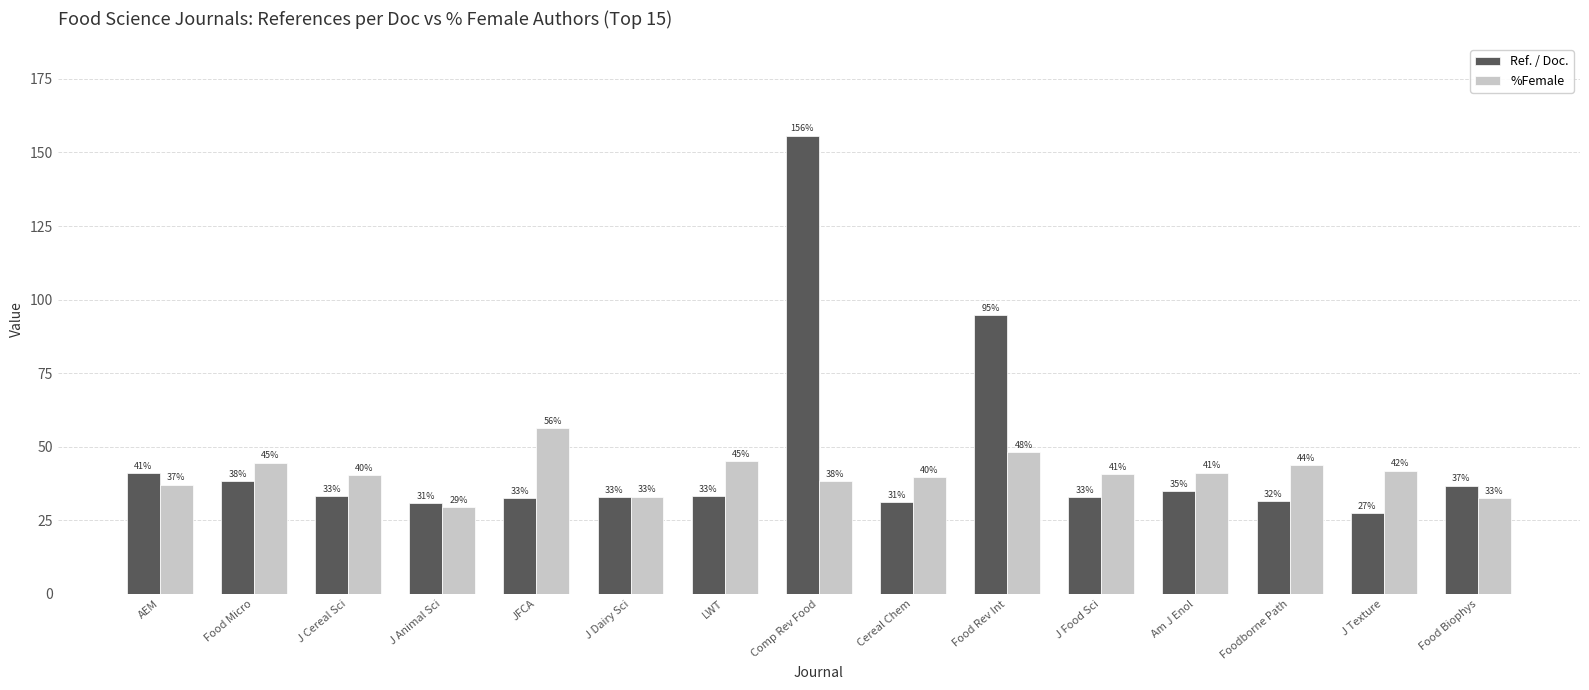

Which series has the largest range (max minus min)?

Ref. / Doc.